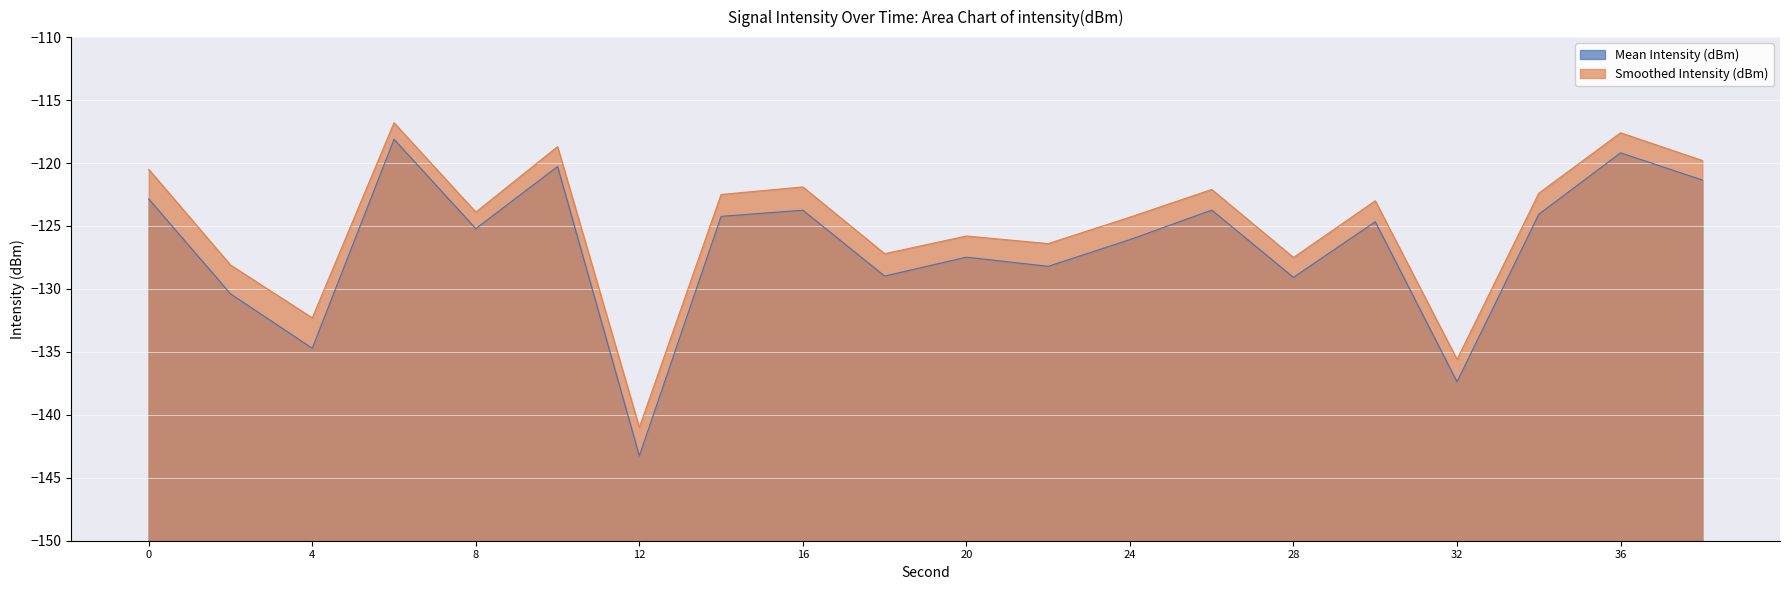

What is the difference between the second highest and second lowest values in the Mean Intensity (dBm) series?

18.2